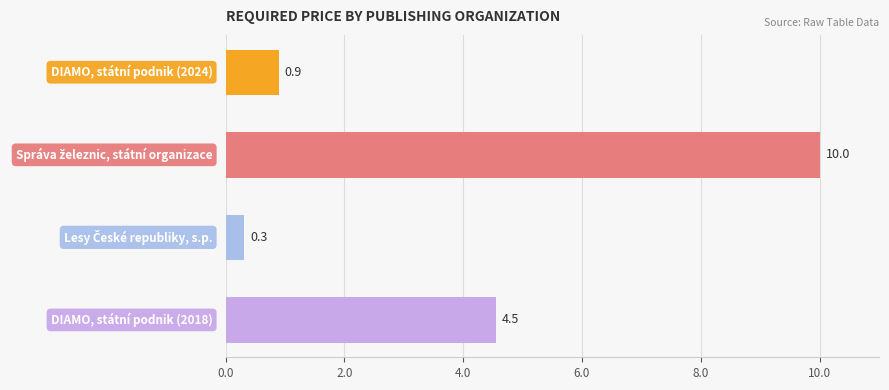

Are the bars grouped side by side (vs. stacked)?

No